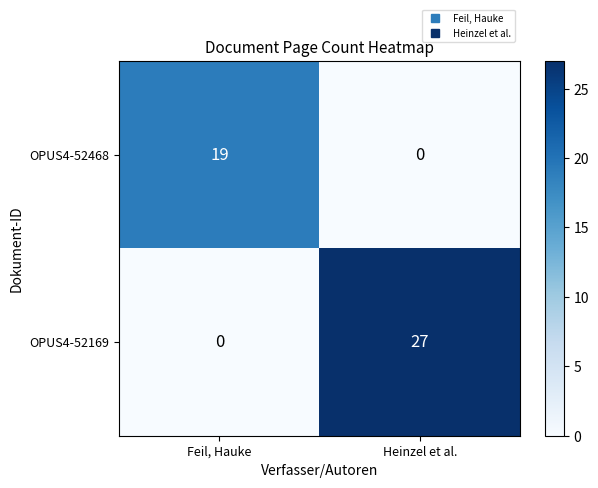

What is the difference between the OPUS4-52169 values at Feil, Hauke and Heinzel et al.?

27